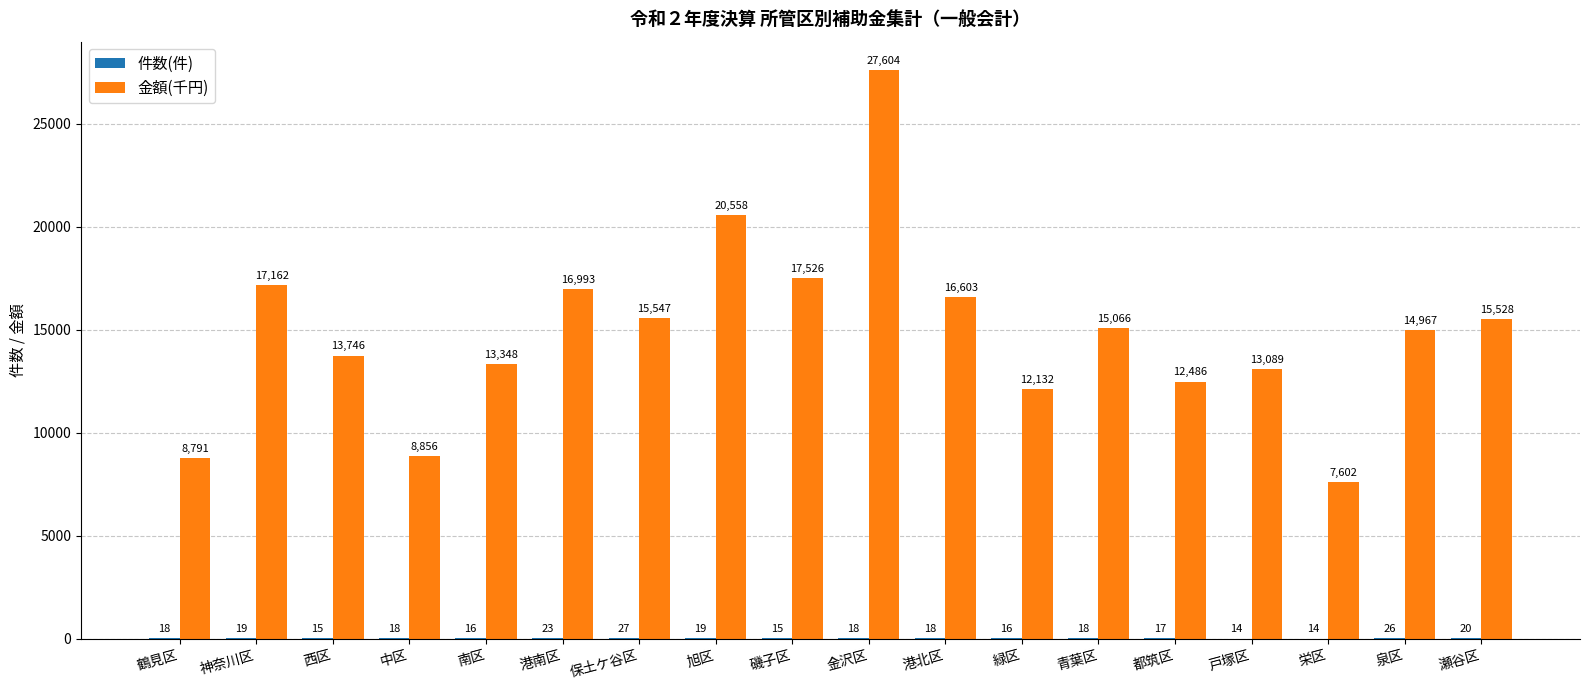

How many series are shown in this chart?

2